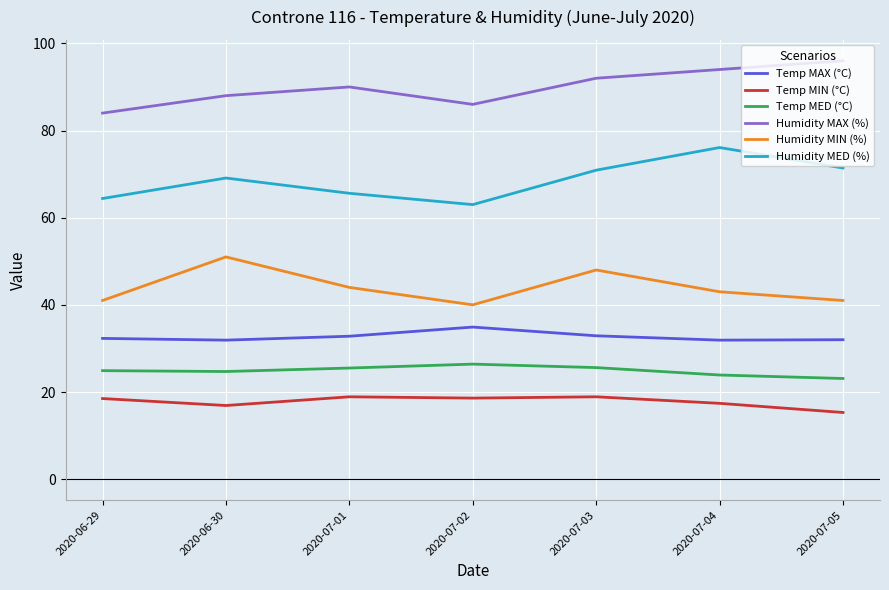

What position from the left is 2020-07-02?

4